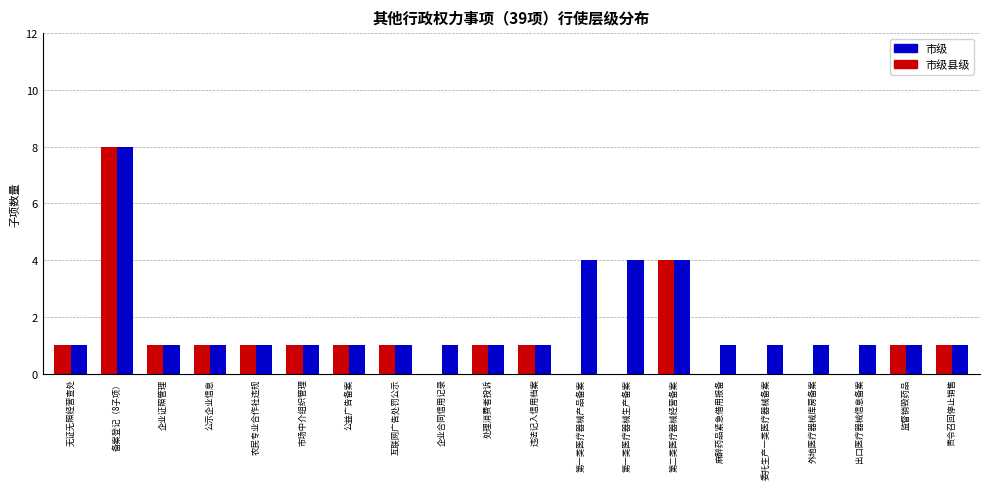

What is the average value of the 市级 series?

2